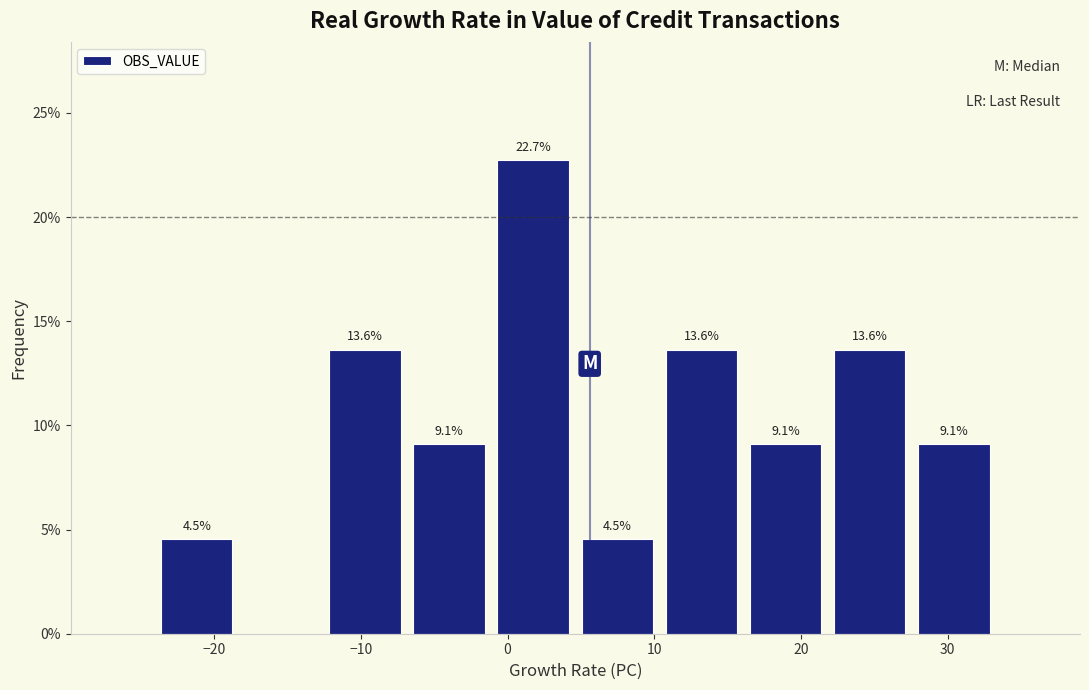

Which range on the x-axis has the tallest bar?

-1 to 5